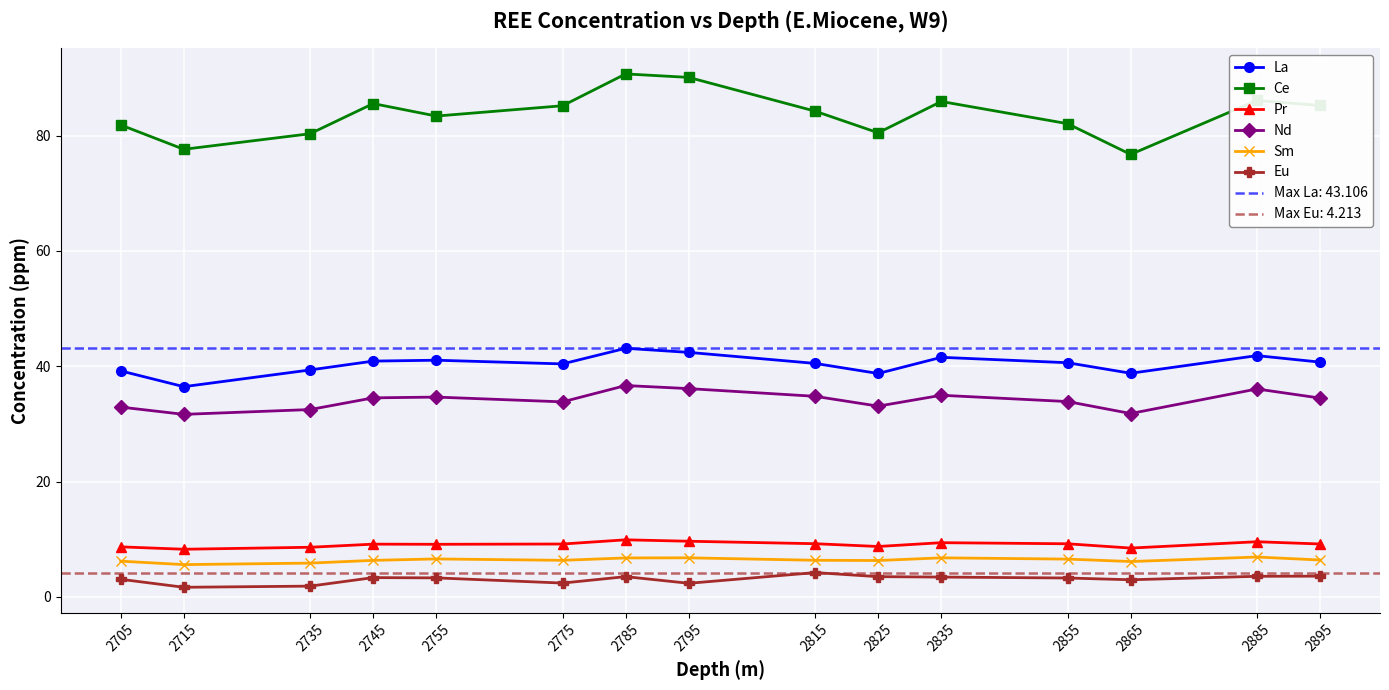

What is the difference between the highest and lowest values at 2745?

82.2